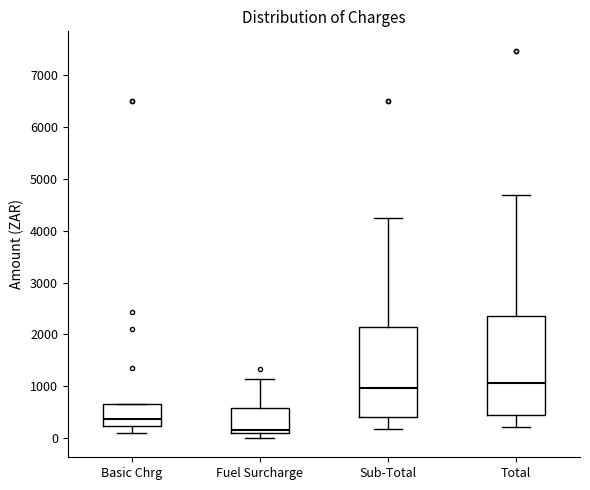

Which box's median line is the lowest?

Fuel Surcharge